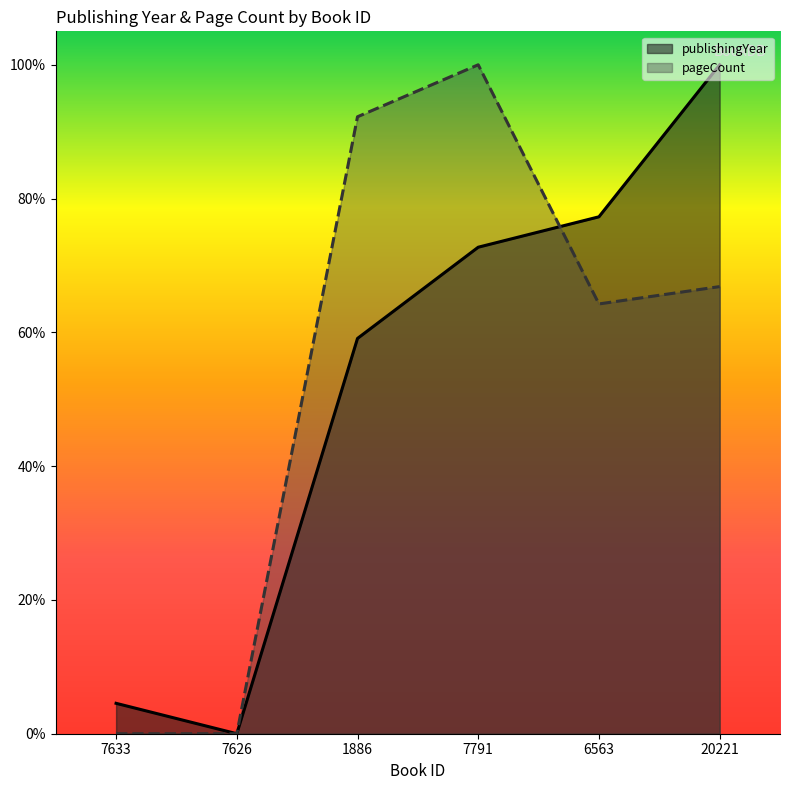

Is it true that publishingYear equals -0.7 at 7626?

False